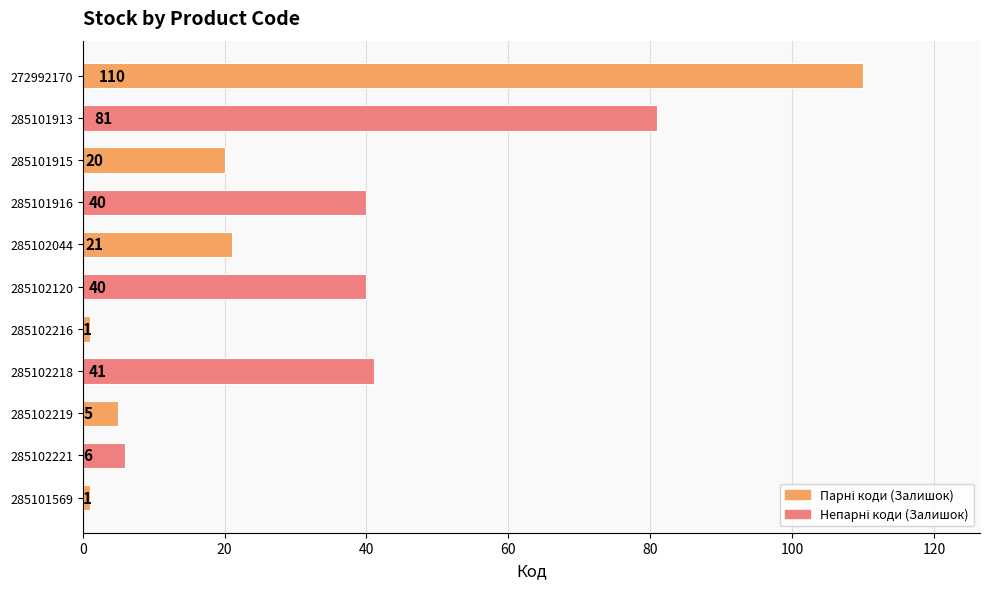

What is the change in value from 285101569 to 285101915?

+19